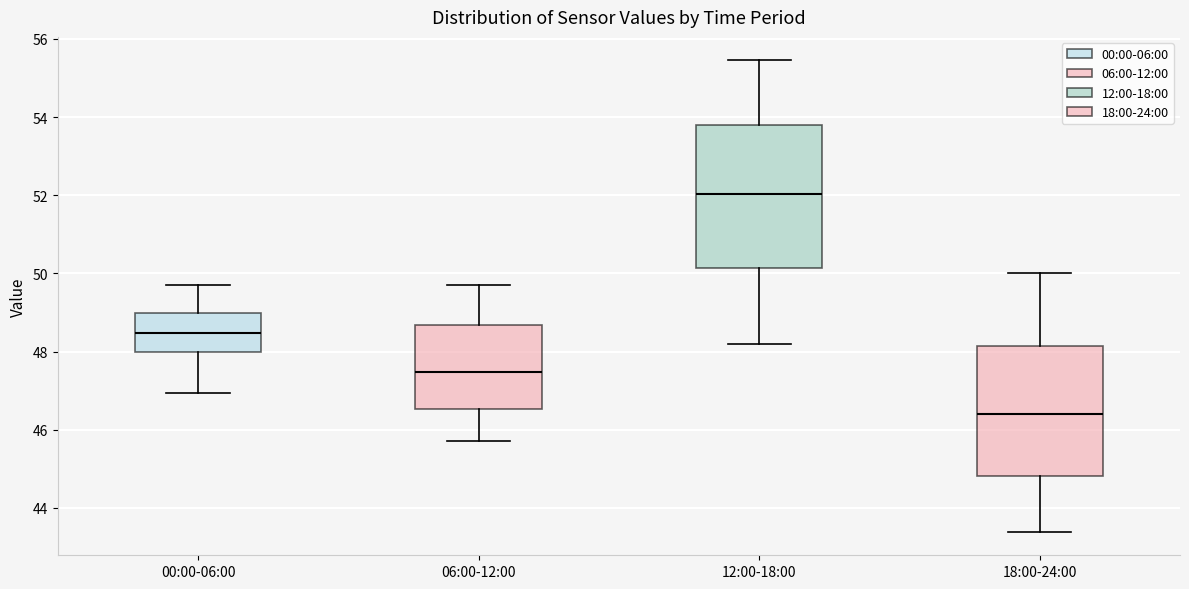

Comparing the boxes themselves (not the whiskers), which one is the tallest?

12:00-18:00